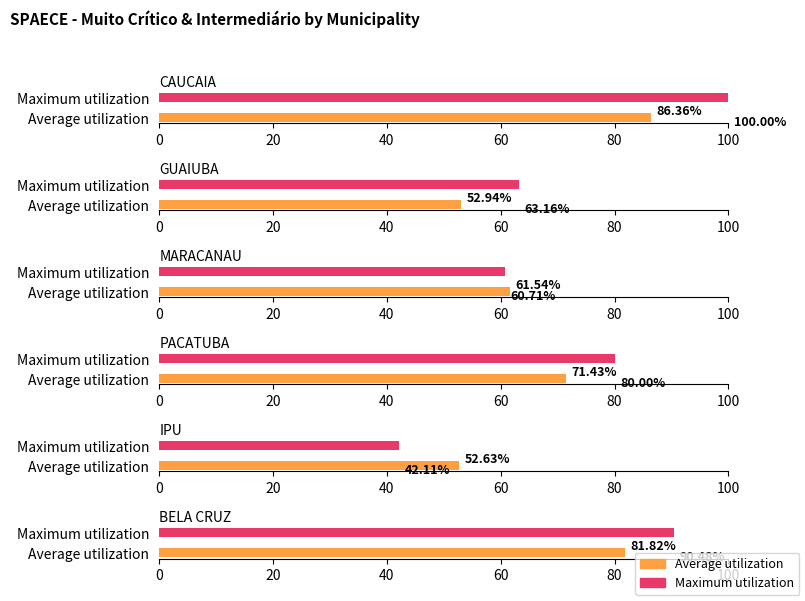

Is it true that Average utilization equals 52.6 at IPU?

True